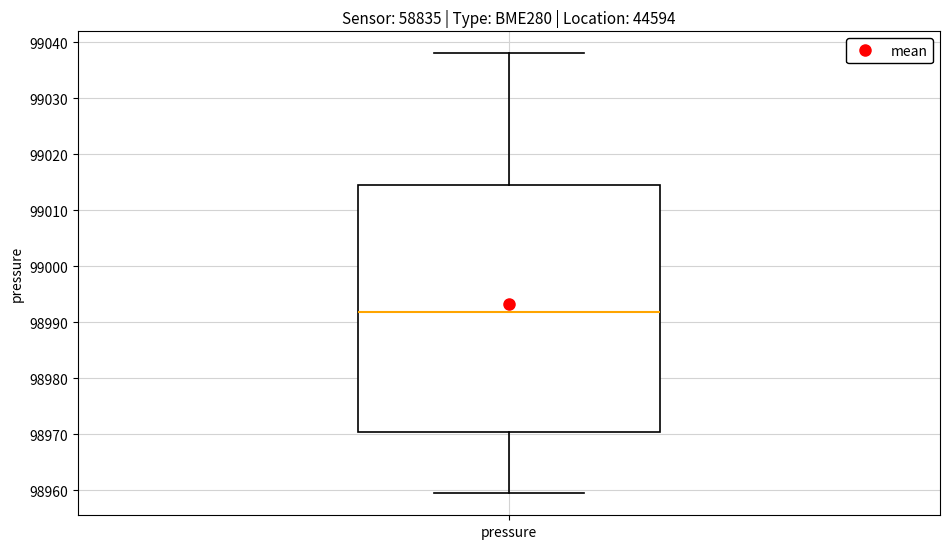

Read this box plot against the y-axis: the position of the median line, the range covered by the box, and the ends of both whiskers. The values are not printed on the chart, so give them approximately, as read against the axis.

median 98992, box 98970 to 99014, whiskers 98960 to 99038